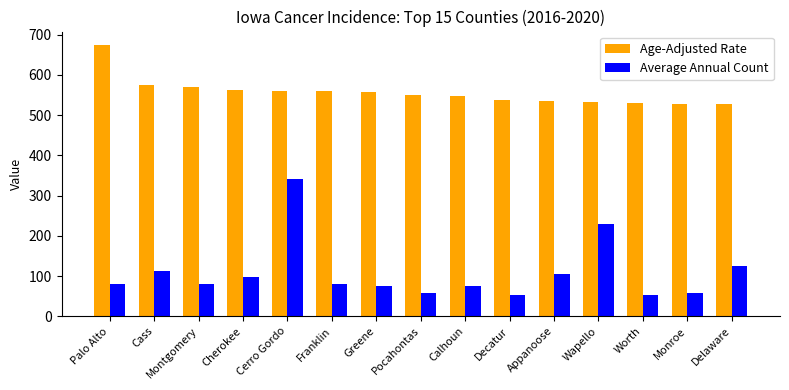

At Decatur, list the series in order from smallest to largest.

Average Annual Count, Age-Adjusted Rate